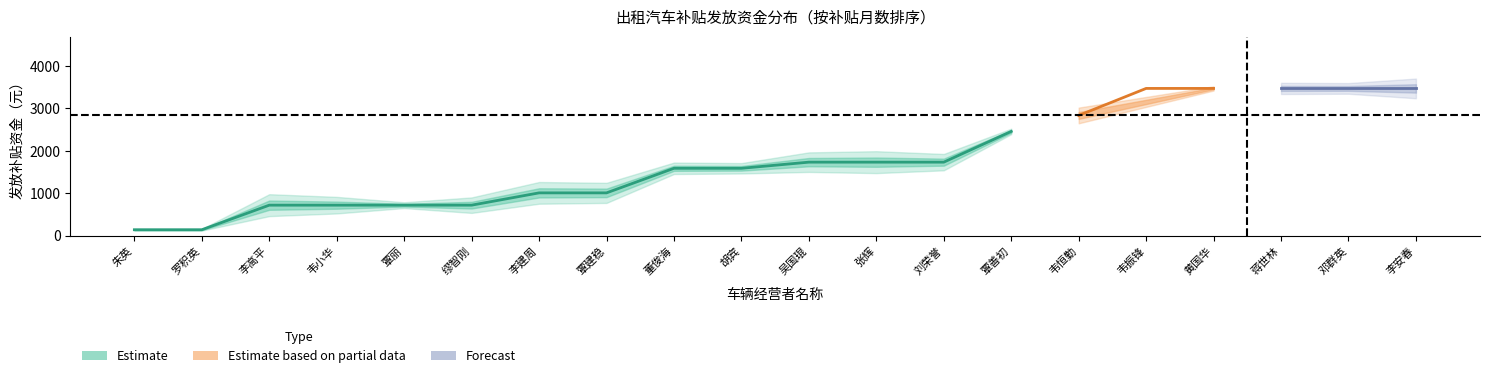

Is it true that 发放补贴资金_low equals 2384.8 at 韦振锋?

False